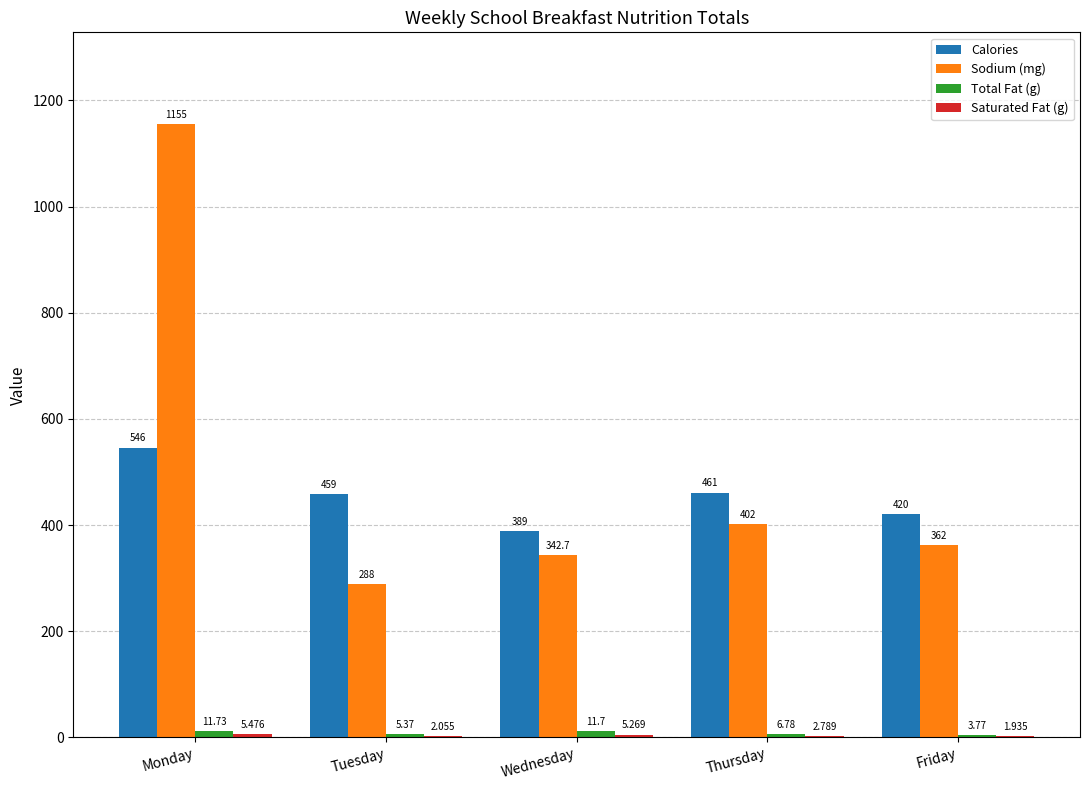

At which category does the chart reach its peak across all series?

Monday